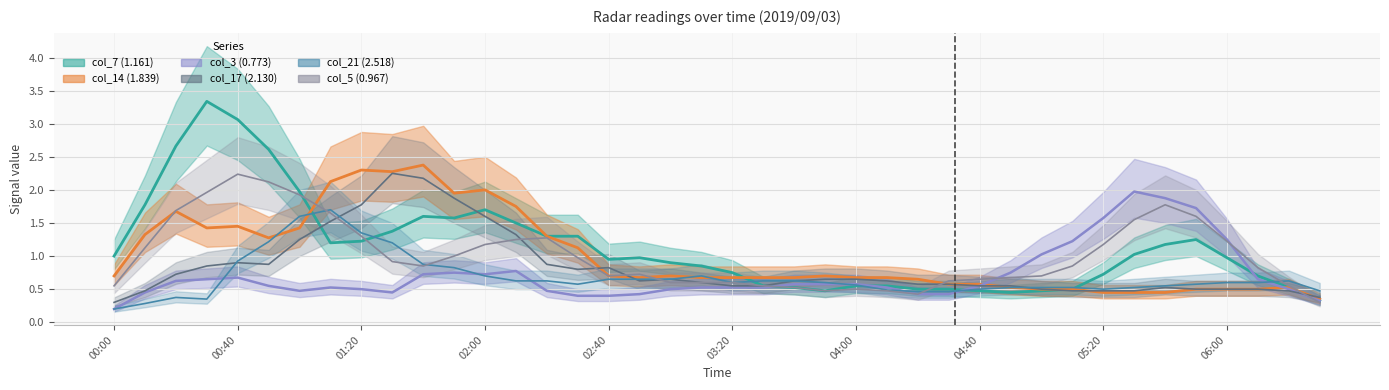

Reading left to right, extract all data points from this chart.

col_7 (1.161): 1.0	1.8	2.7	3.3	3.1	2.6	2.0	1.2	1.2	1.4	1.6	1.6	1.7	1.5	1.3	1.3	0.9	1.0	0.9	0.8	0.8	0.5	0.5	0.5	0.6	0.6	0.5	0.5	0.5	0.5	0.5	0.5	0.7	1.0	1.2	1.2	1.0	0.7	0.5	0.3
col_14 (1.839): 0.7	1.3	1.7	1.4	1.4	1.3	1.4	2.1	2.3	2.3	2.4	2.0	2.0	1.8	1.3	1.1	0.7	0.7	0.7	0.7	0.7	0.7	0.7	0.7	0.7	0.7	0.7	0.6	0.6	0.5	0.5	0.5	0.4	0.4	0.5	0.5	0.5	0.5	0.5	0.3
col_3 (0.773): 0.2	0.5	0.6	0.7	0.7	0.6	0.5	0.5	0.5	0.5	0.7	0.8	0.7	0.8	0.5	0.4	0.4	0.4	0.5	0.5	0.5	0.5	0.6	0.6	0.6	0.5	0.4	0.4	0.6	0.8	1.0	1.2	1.6	2.0	1.9	1.7	1.2	0.7	0.5	0.3
col_17 (2.130): 0.3	0.5	0.7	0.8	0.9	0.9	1.2	1.5	1.8	2.2	2.2	1.9	1.6	1.3	0.9	0.8	0.8	0.6	0.7	0.6	0.6	0.6	0.6	0.7	0.7	0.6	0.6	0.6	0.6	0.6	0.5	0.5	0.5	0.5	0.5	0.5	0.5	0.5	0.5	0.4
col_21 (2.518): 0.2	0.3	0.4	0.3	0.9	1.2	1.6	1.7	1.4	1.2	0.9	0.8	0.7	0.6	0.6	0.6	0.7	0.7	0.7	0.7	0.6	0.6	0.6	0.6	0.6	0.5	0.5	0.5	0.5	0.5	0.5	0.5	0.5	0.5	0.6	0.6	0.6	0.6	0.6	0.5
col_5 (0.967): 0.6	1.1	1.7	2.0	2.2	2.1	1.9	1.6	1.3	0.9	0.9	1.0	1.2	1.2	1.3	1.0	0.7	0.7	0.6	0.6	0.6	0.6	0.5	0.5	0.5	0.5	0.4	0.6	0.7	0.7	0.7	0.9	1.2	1.5	1.8	1.6	1.2	0.8	0.5	0.3